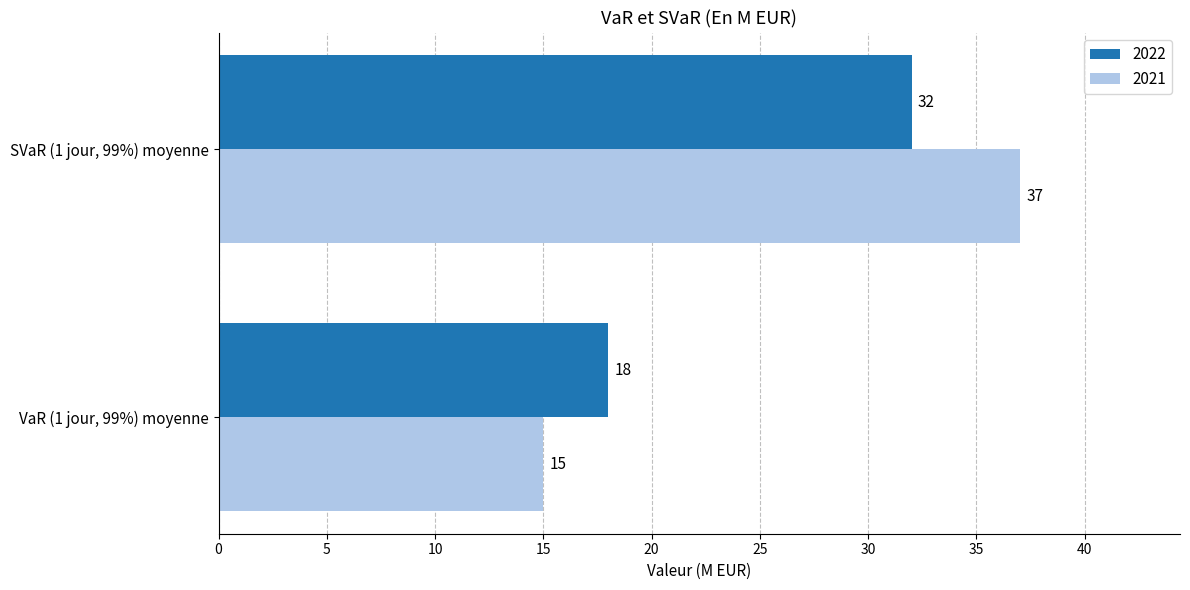

Rank the series by their average value, from lowest to highest.

2022, 2021